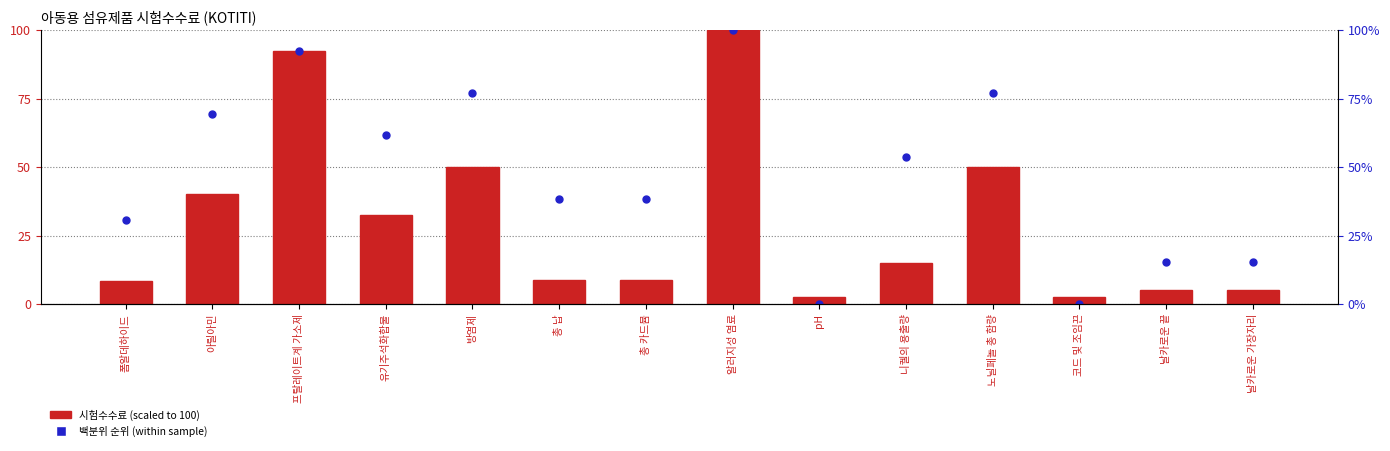

What is the ratio of the value at 날카로운 끝 to the value at 폼알데하이드?

0.6